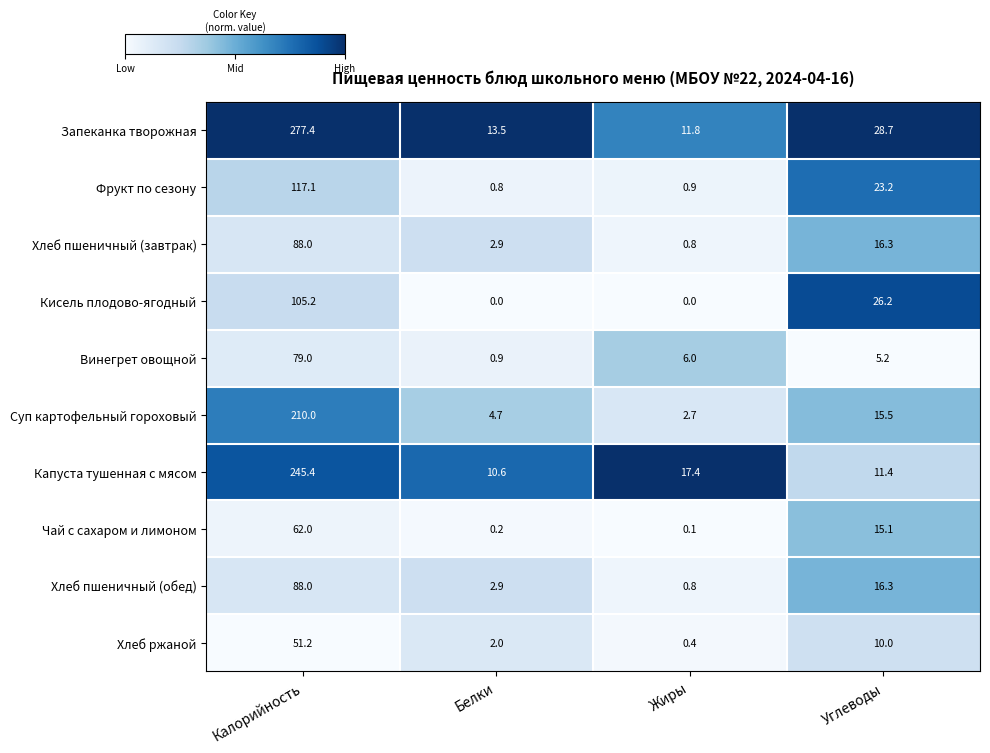

What is the sum of all Чай с сахаром и лимоном values?

77.4